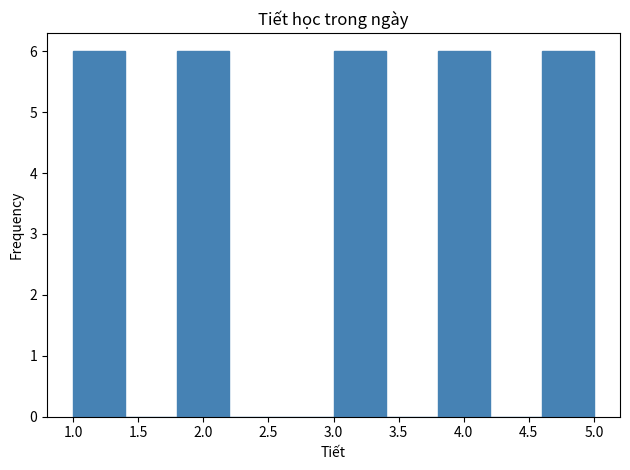

How tall is the bar that spans 1.8 to 2.2 on the x-axis? The values are not printed on the chart, so give them approximately, as read against the axis.

6